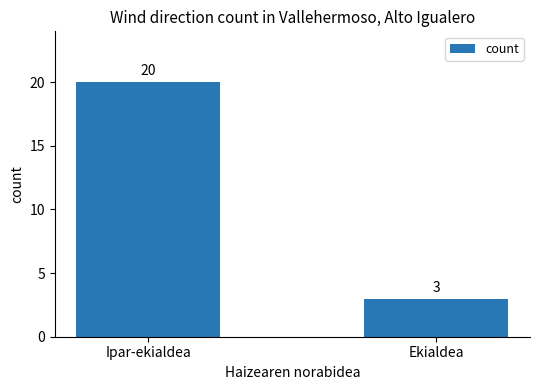

What is the label of the 2nd bar from the left?

Ekialdea